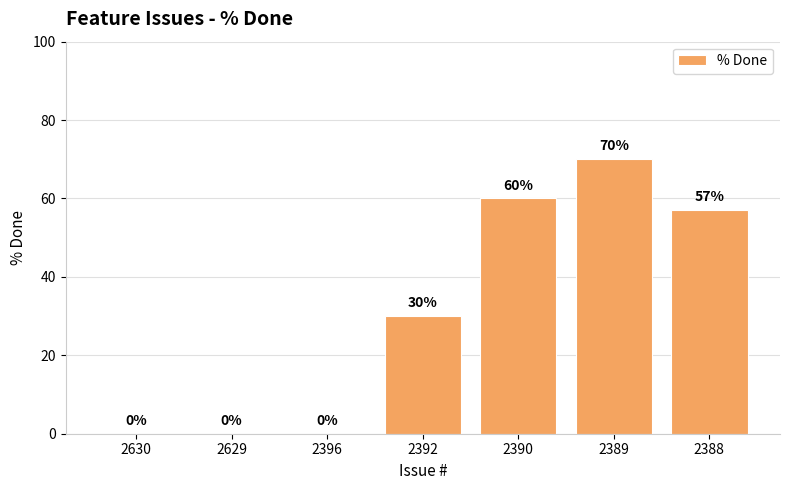

What is the maximum value shown in the chart?

70